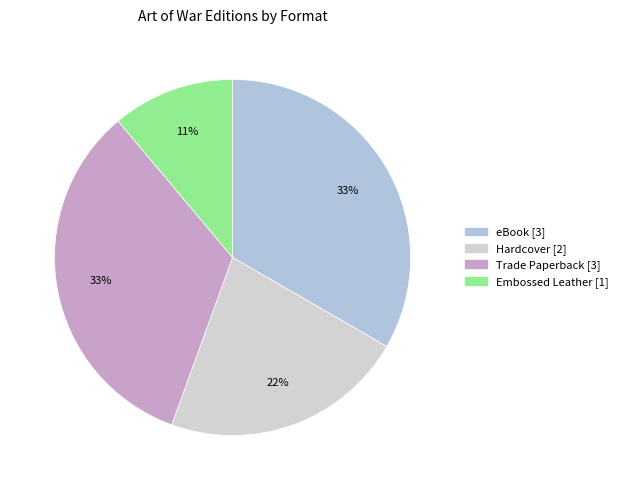

How many slices are in this pie chart?

4